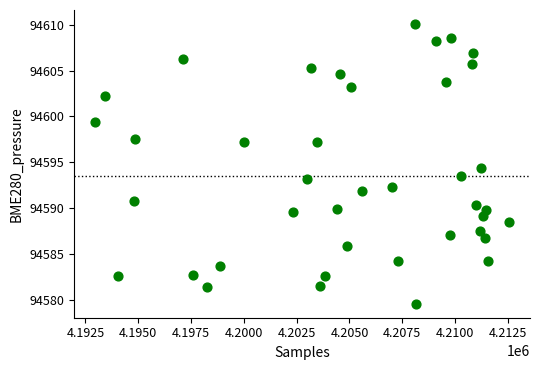

What is the range of Y values (max minus min)?

30.4